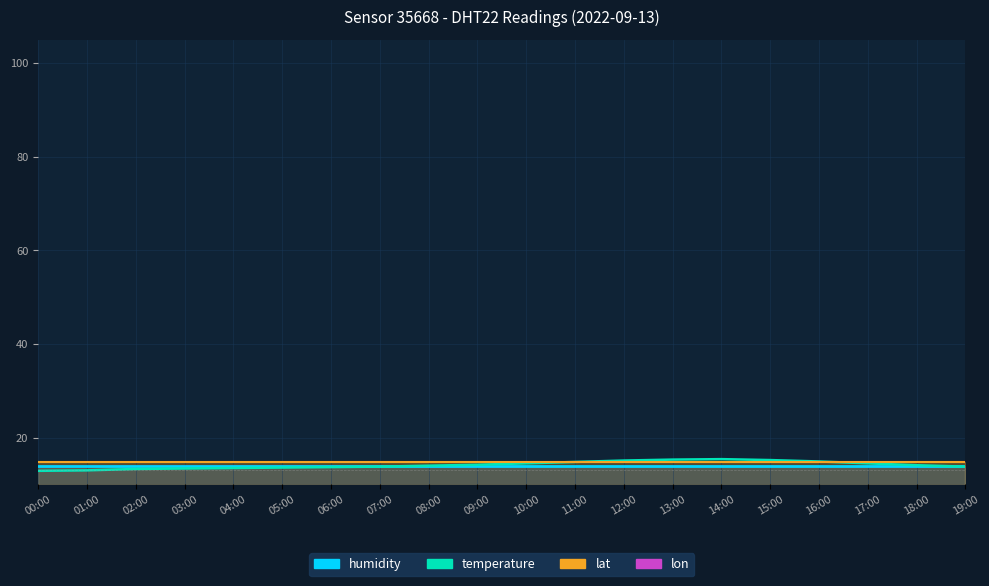

What is the label of the 6th point from the left?

05:00